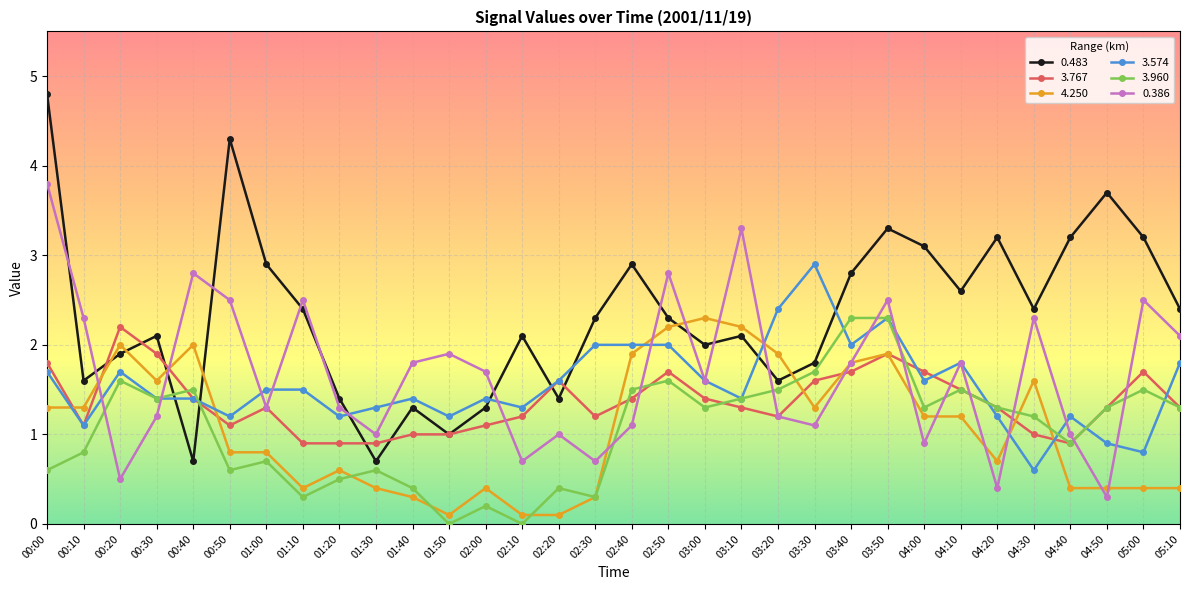

What is the spread (max minus min) of values at 04:30?

1.8